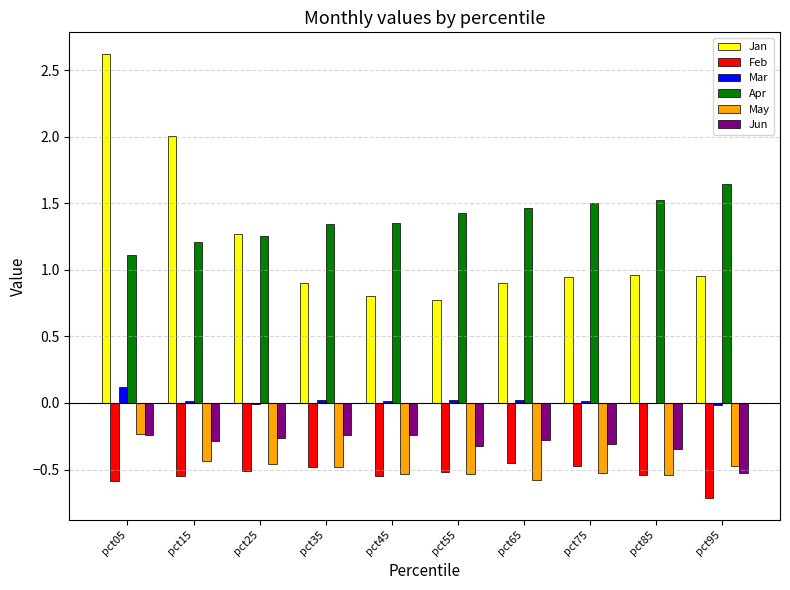

At which category is the sum across all series the highest?

pct05